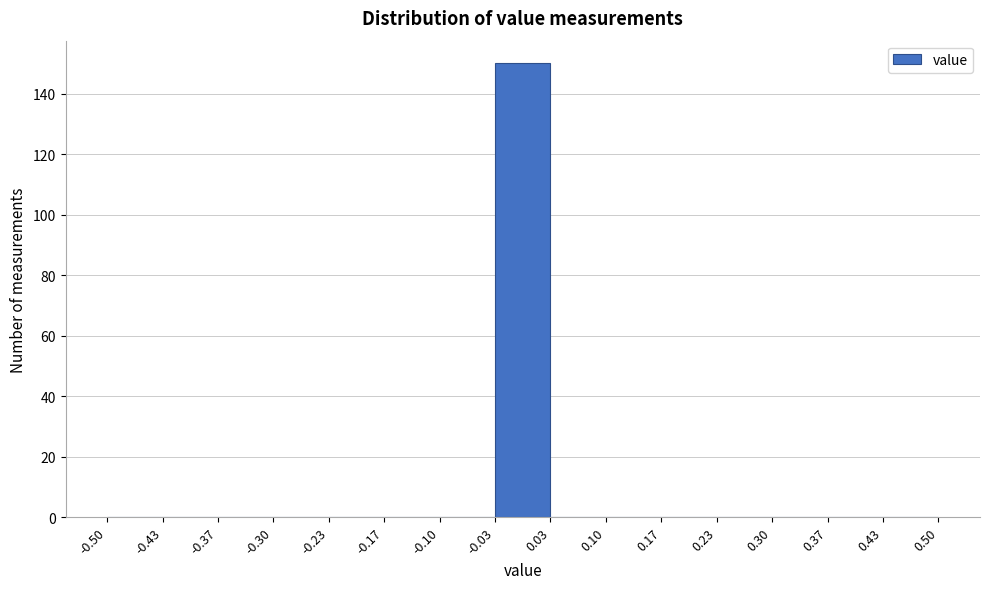

Reading left to right, transcribe this chart: for each bar, give the range it covers on the x-axis and its height. The values are not printed on the chart, so give them approximately, as read against the axis.

-0.50 to -0.43: 0
-0.43 to -0.37: 0
-0.37 to -0.30: 0
-0.30 to -0.23: 0
-0.23 to -0.17: 0
-0.17 to -0.10: 0
-0.10 to -0.03: 0
-0.03 to 0.03: 150
0.03 to 0.10: 0
0.10 to 0.17: 0
0.17 to 0.23: 0
0.23 to 0.30: 0
0.30 to 0.37: 0
0.37 to 0.43: 0
0.43 to 0.50: 0